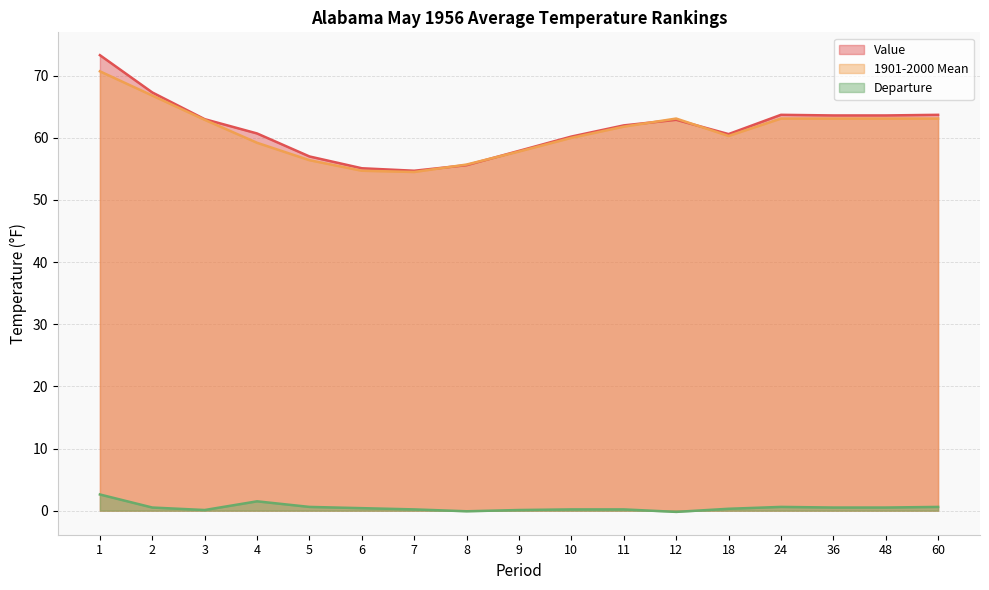

At which label does Value first exceed 62?

1